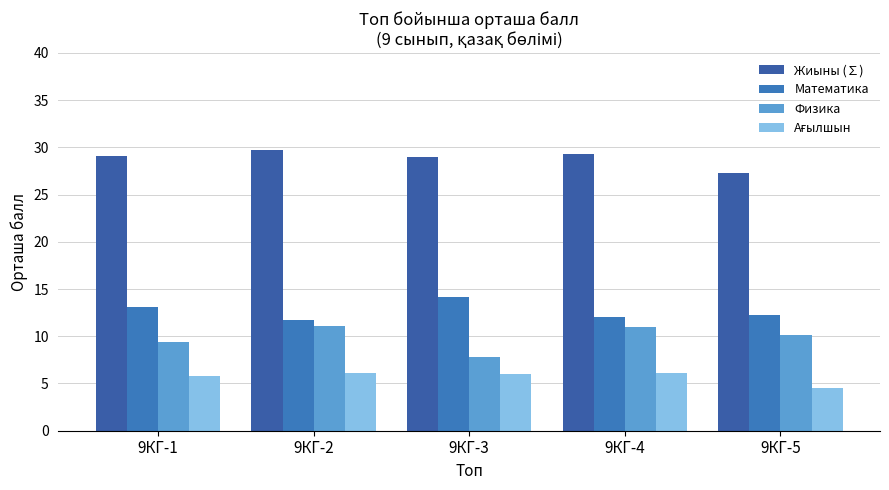

Is it true that Математика equals 4.2 at 9КГ-1?

False